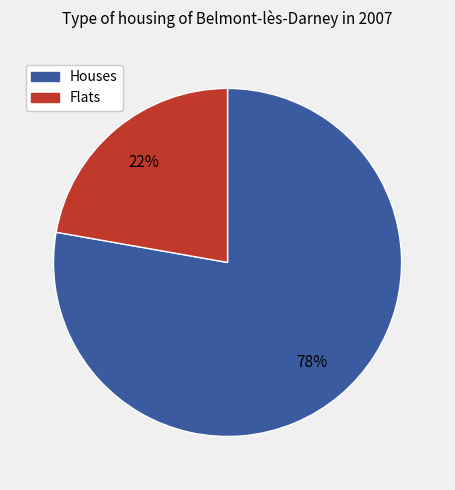

The Flats slice represents 22% of the pie. True or false?

True